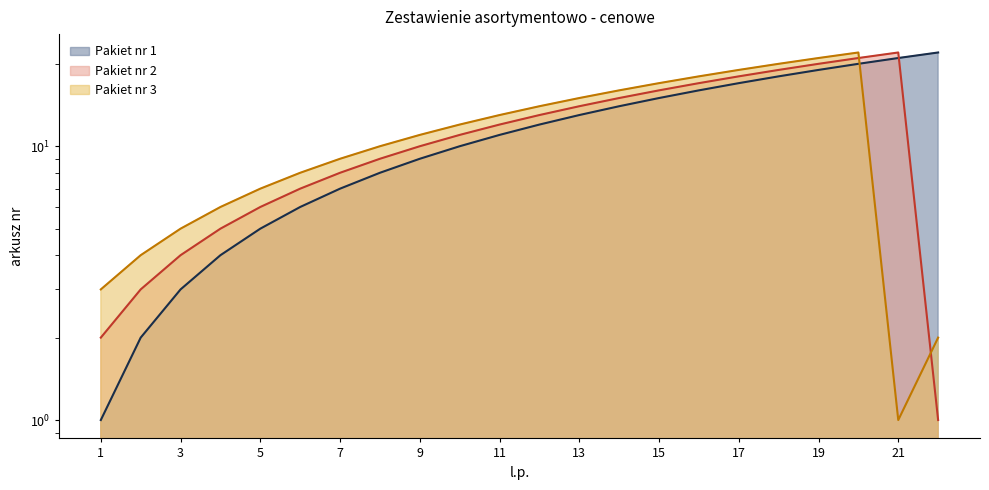

What are all the series names shown in the legend?

Pakiet nr 1, Pakiet nr 2, Pakiet nr 3